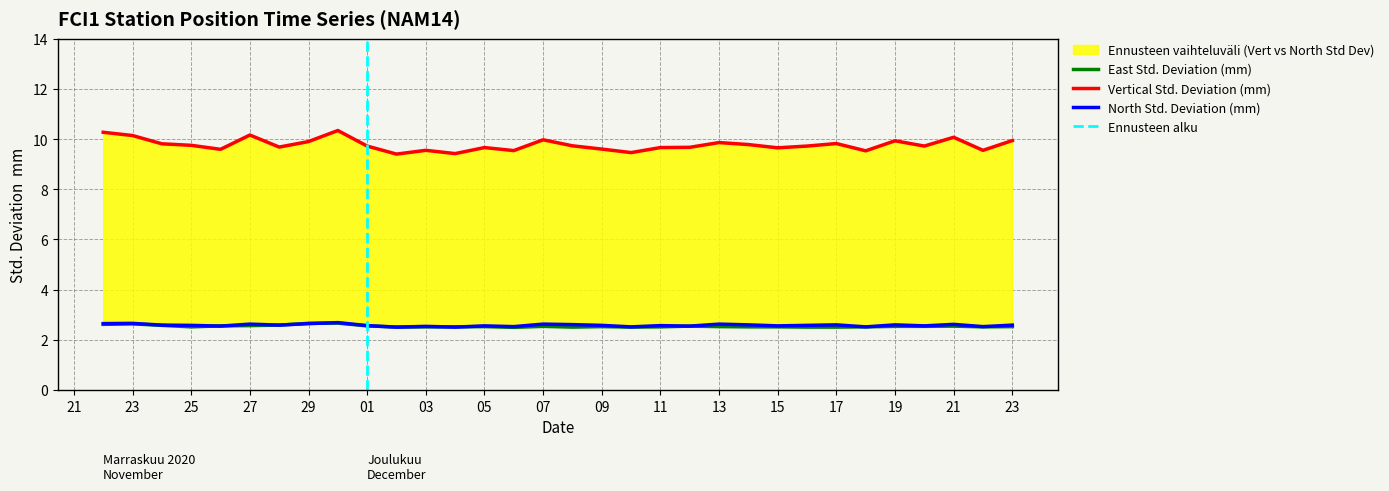

What position from the right is 2020-12-02?

22